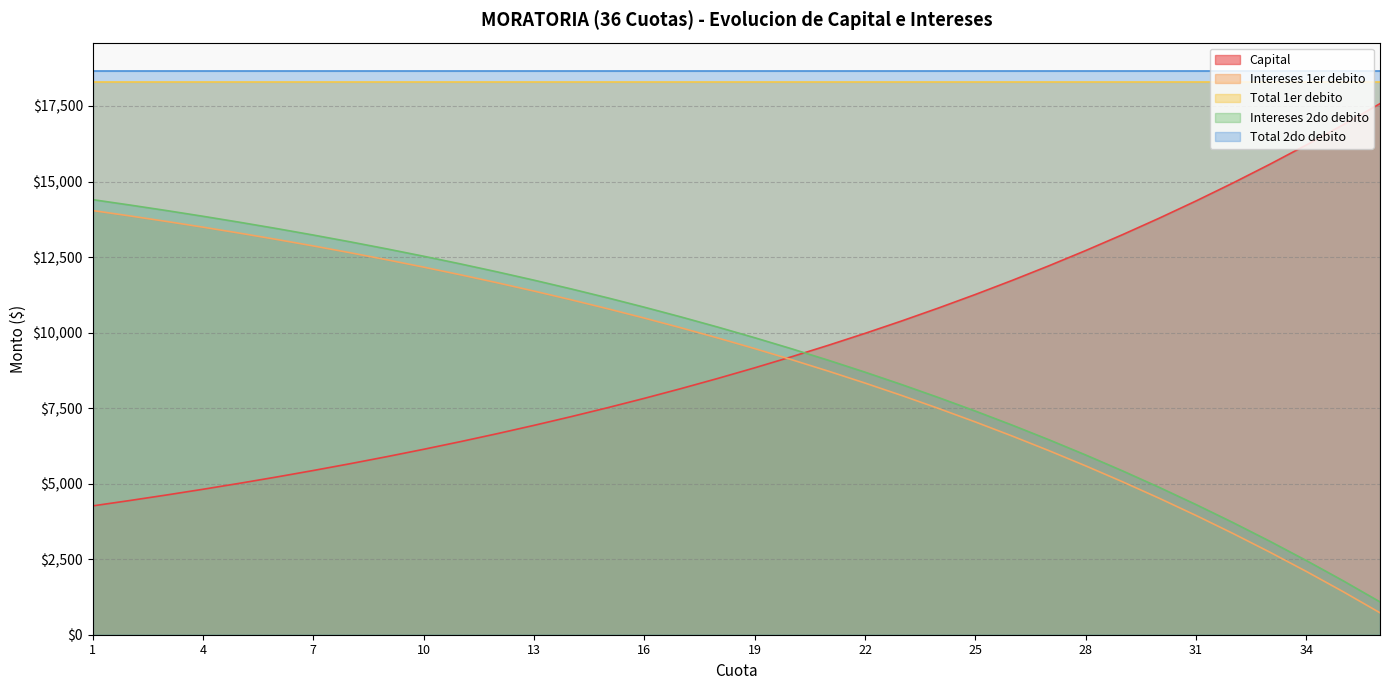

Which series has the largest total across all categories?

Total 2do debito